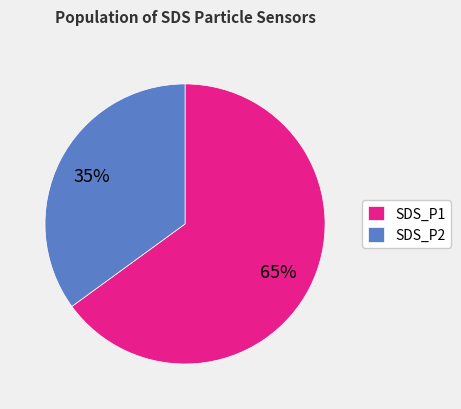

To the nearest percent, what percentage of the pie is SDS_P2?

35%